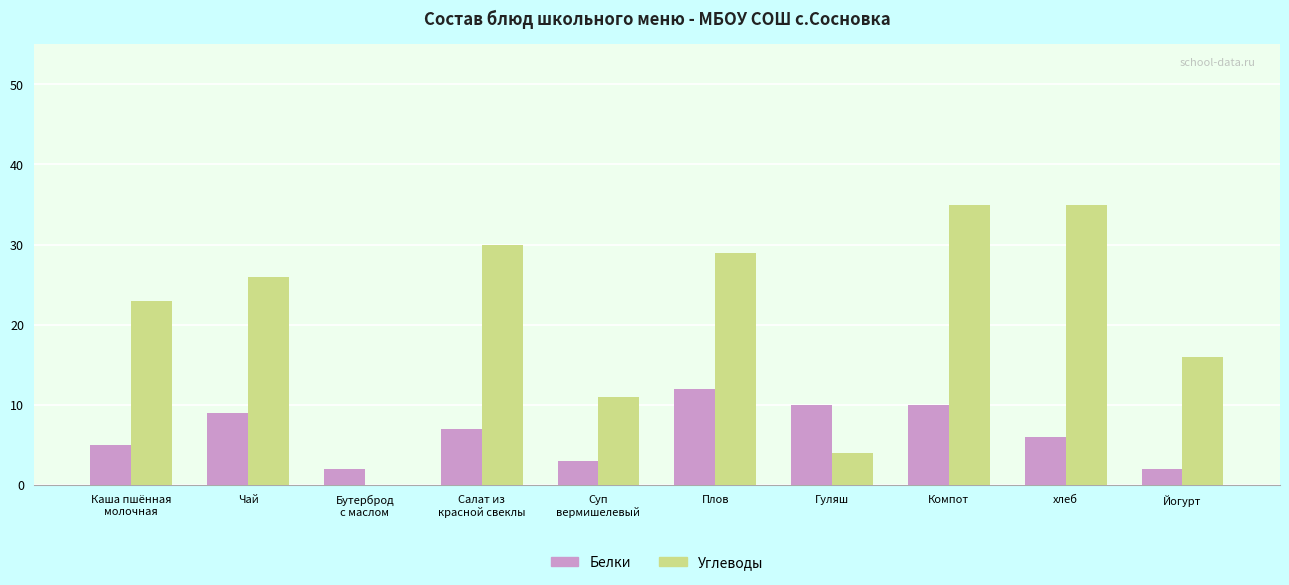

How many positive values does the Углеводы series have?

9